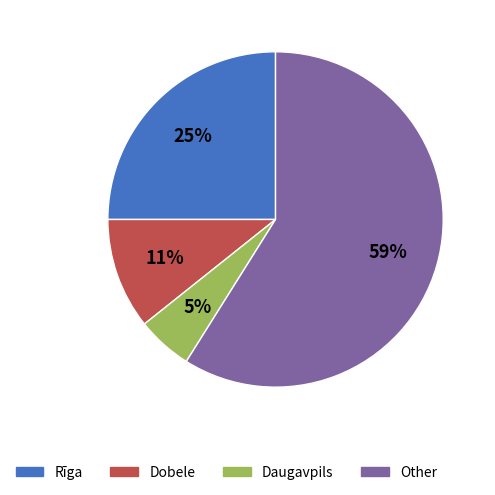

To the nearest percent, what is the difference between the Daugavpils and Rīga slice percentages?

20%